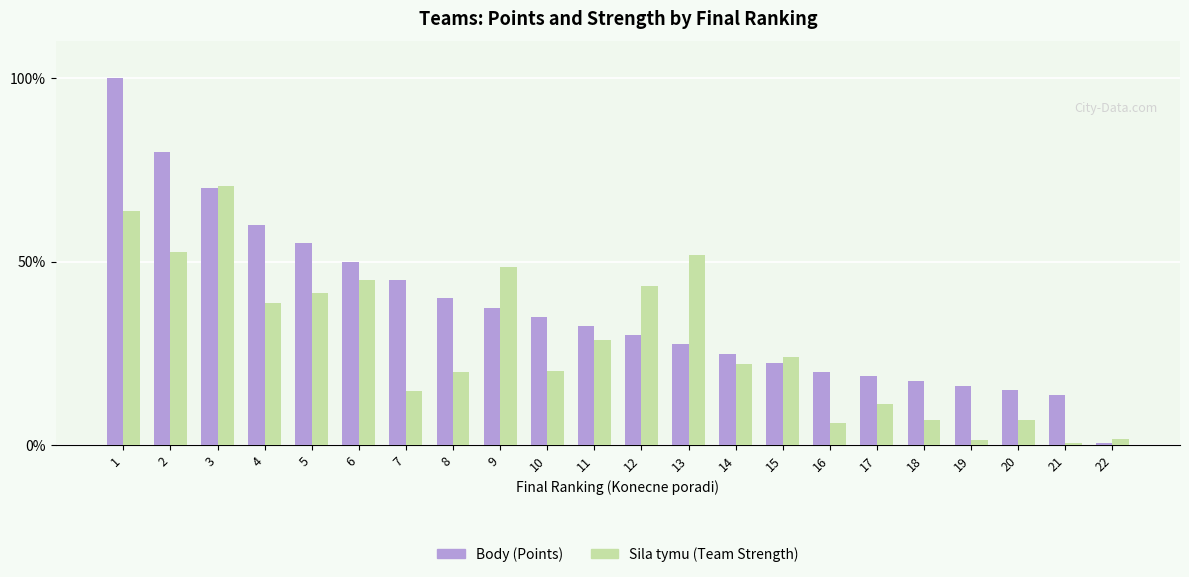

Is the value of Sila tymu (Team Strength) at 10 greater than the value of Body (Points) at 20?

Yes